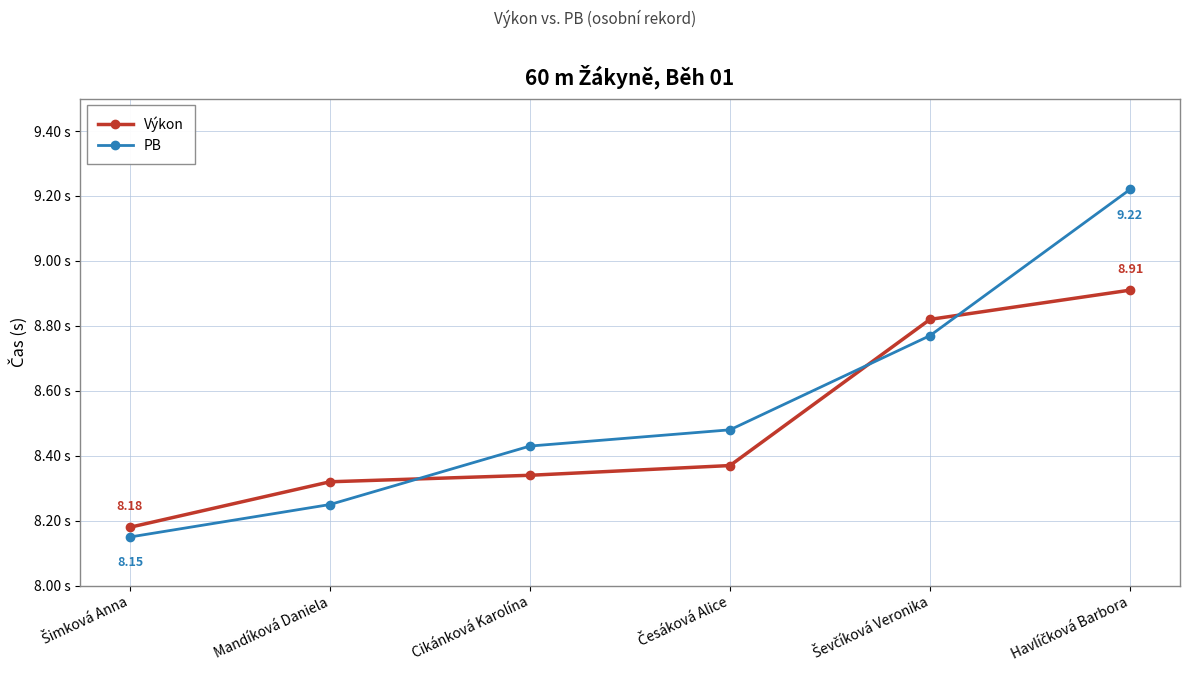

The PB series shows 8.5 at Česáková Alice. True or false?

True